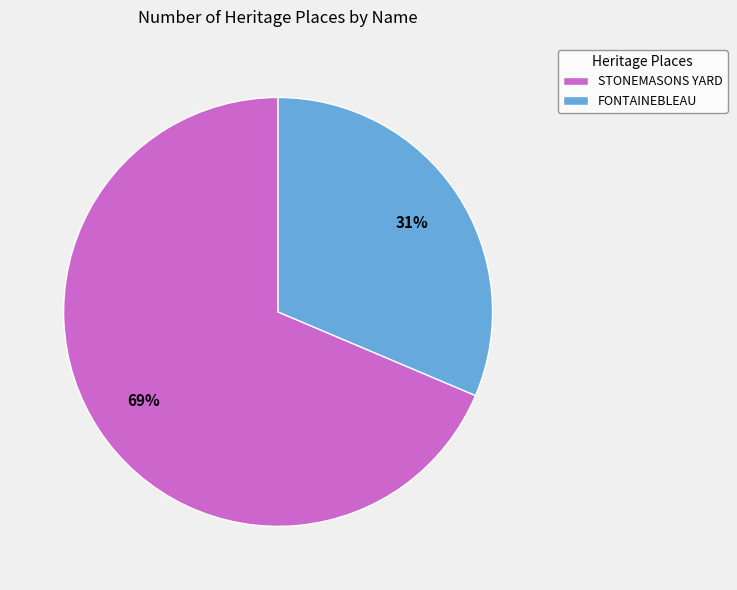

Between FONTAINEBLEAU and STONEMASONS YARD, which is larger?

STONEMASONS YARD